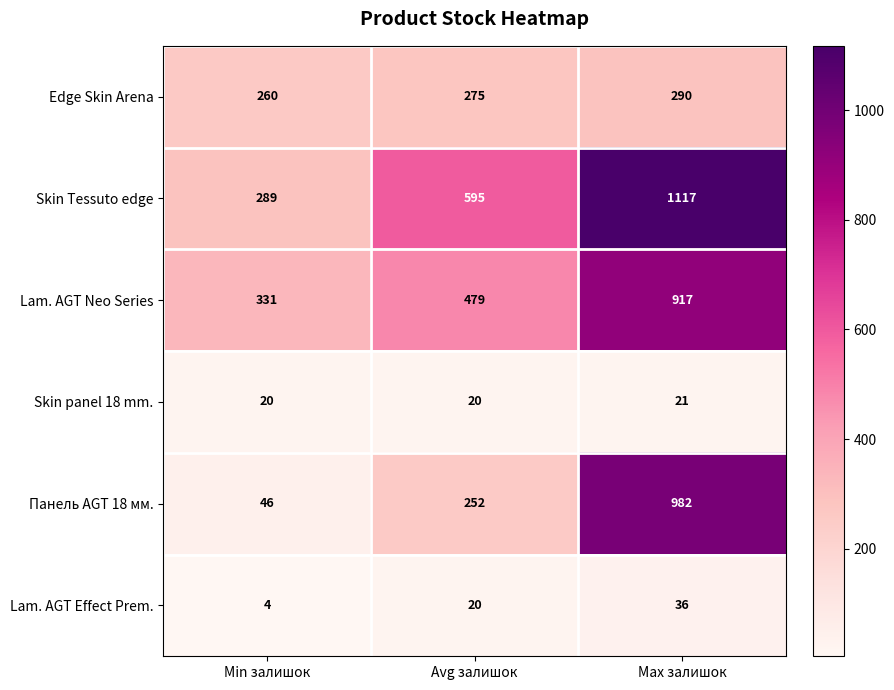

Which category has the highest value across all series?

Max залишок